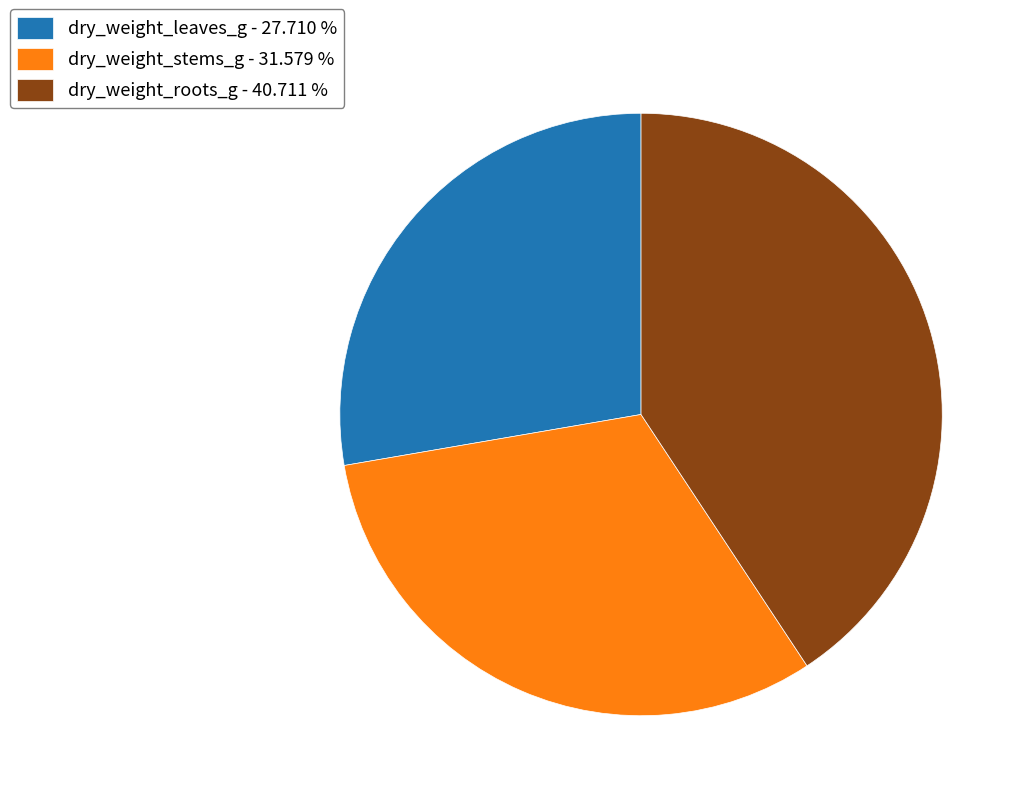

Combined, do dry_weight_leaves_g - 27.710 % and dry_weight_stems_g - 31.579 % account for over 50%?

Yes